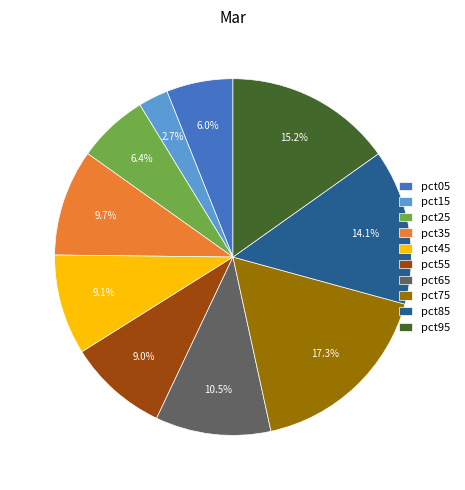

What percentage is NOT represented by pct95?

84.8%